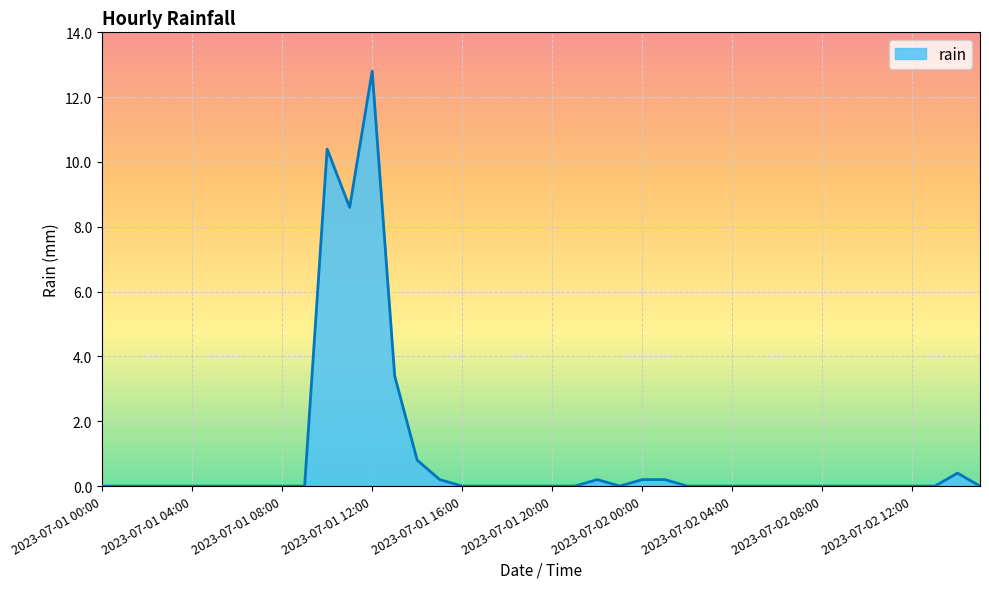

What is the maximum value shown in the chart?

12.8